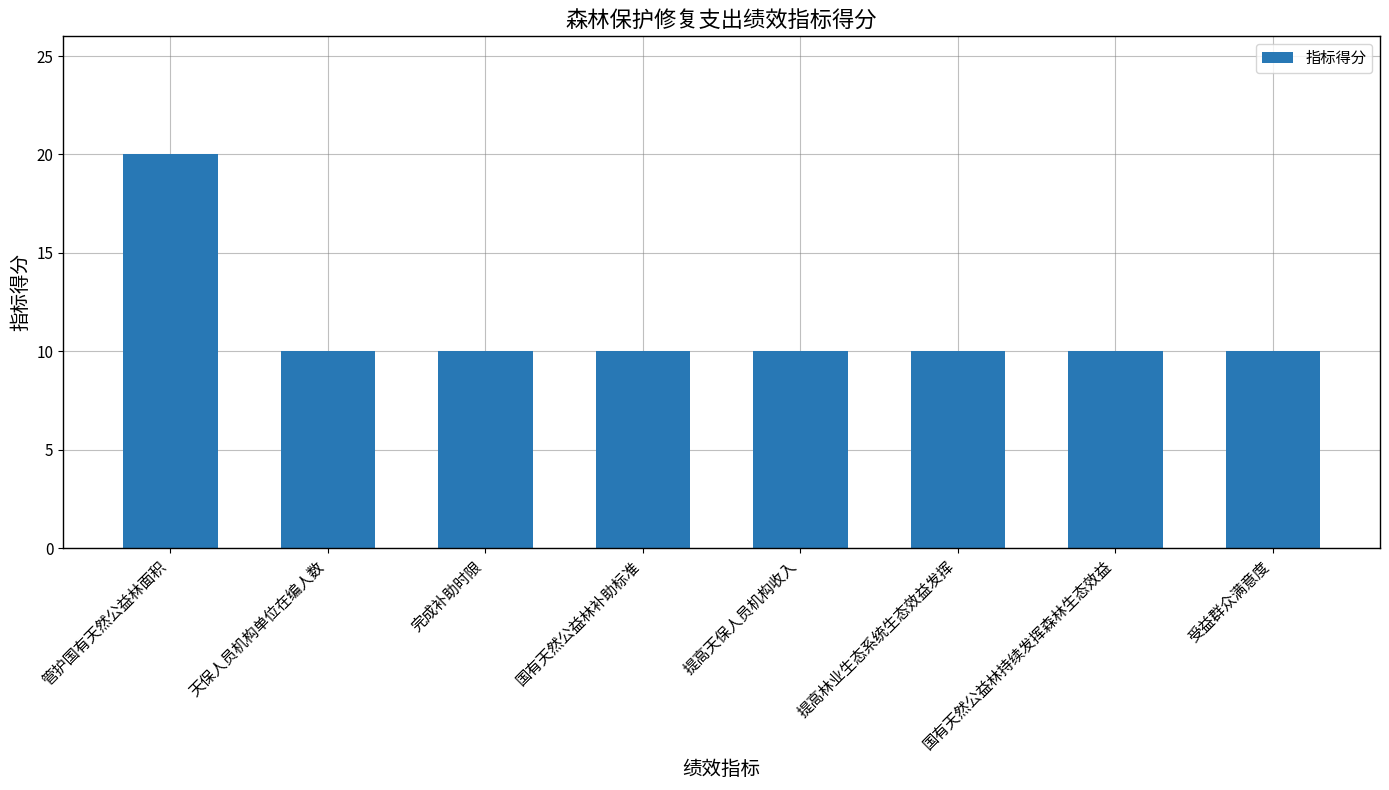

What is the ratio of the value at 天保人员机构单位在编人数 to the value at 管护国有天然公益林面积?

0.5